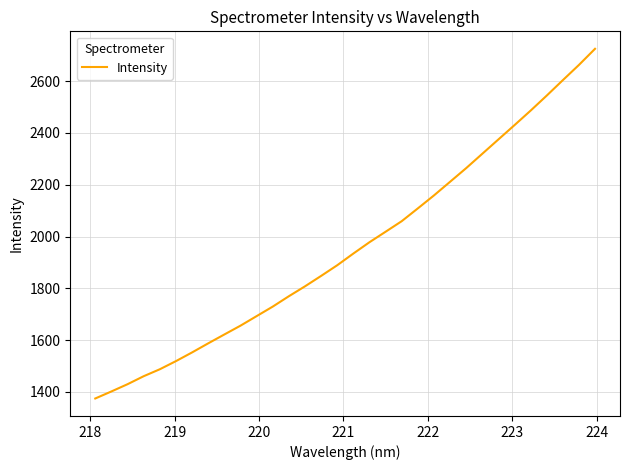

What is the smallest value displayed?

1374.6